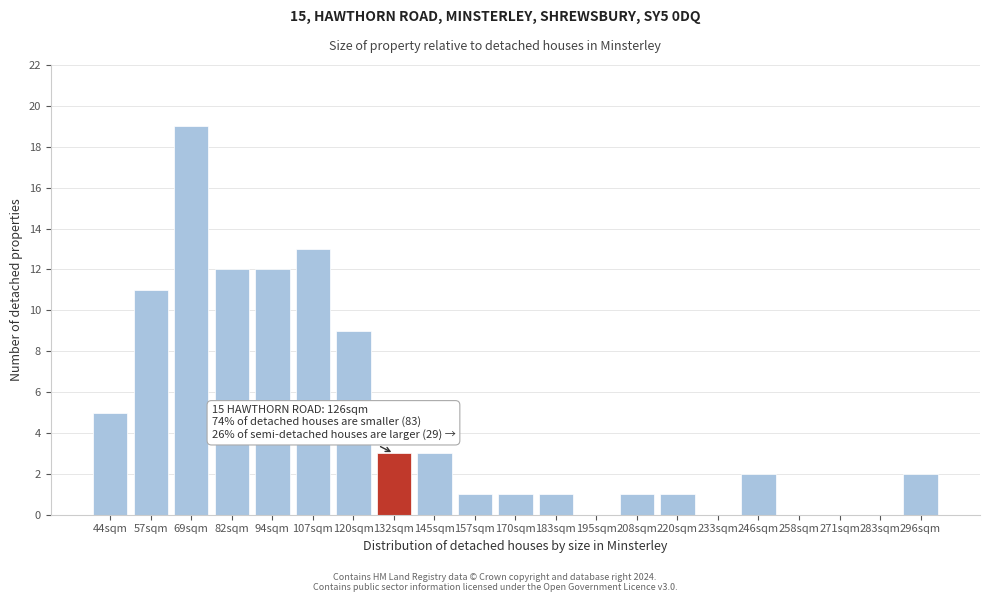

Reading right to left, transcribe all the data shown in this chart.

296sqm=2	283sqm=0	271sqm=0	258sqm=0	246sqm=2	233sqm=0	220sqm=1	208sqm=1	195sqm=0	183sqm=1	170sqm=1	157sqm=1	145sqm=3	132sqm=3	120sqm=9	107sqm=13	94sqm=12	82sqm=12	69sqm=19	57sqm=11	44sqm=5